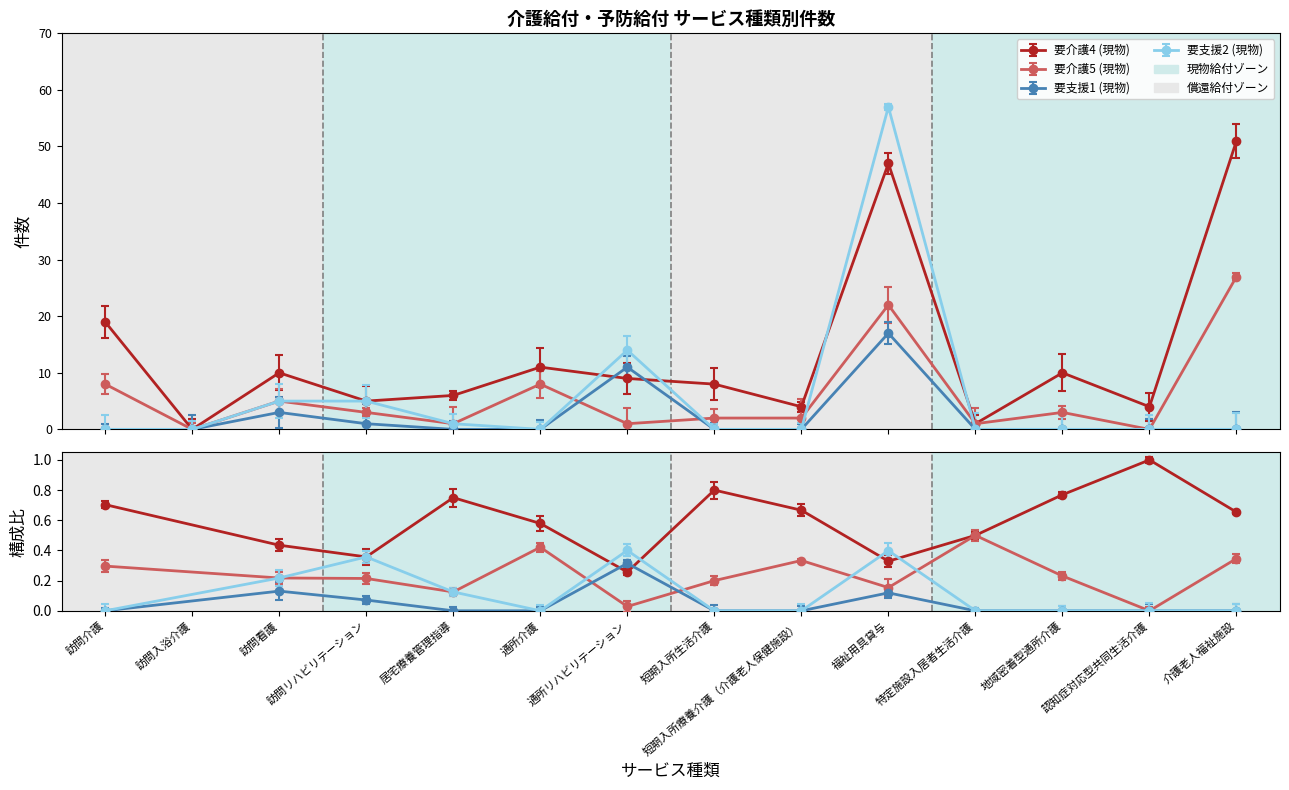

Is the value of 要介護4 (現物) at 短期入所生活介護 greater than the value of 要介護5 (現物) at 訪問入浴介護?

Yes